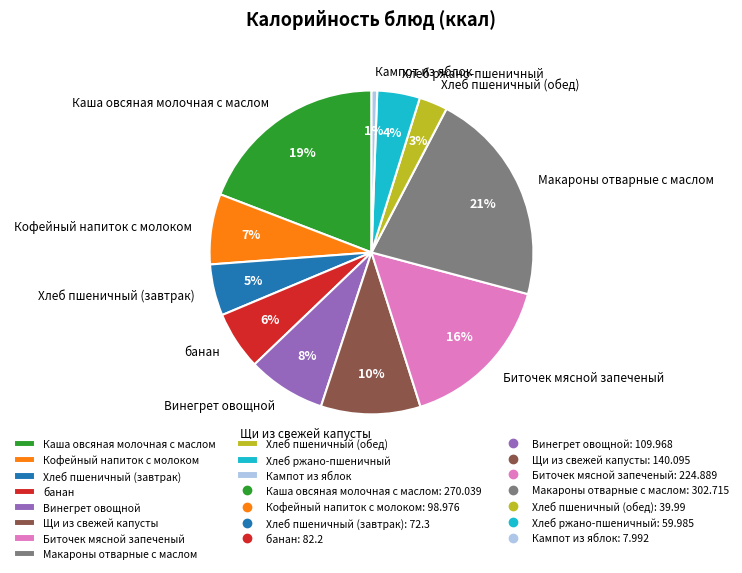

Is Биточек мясной запеченый the majority of the pie?

No